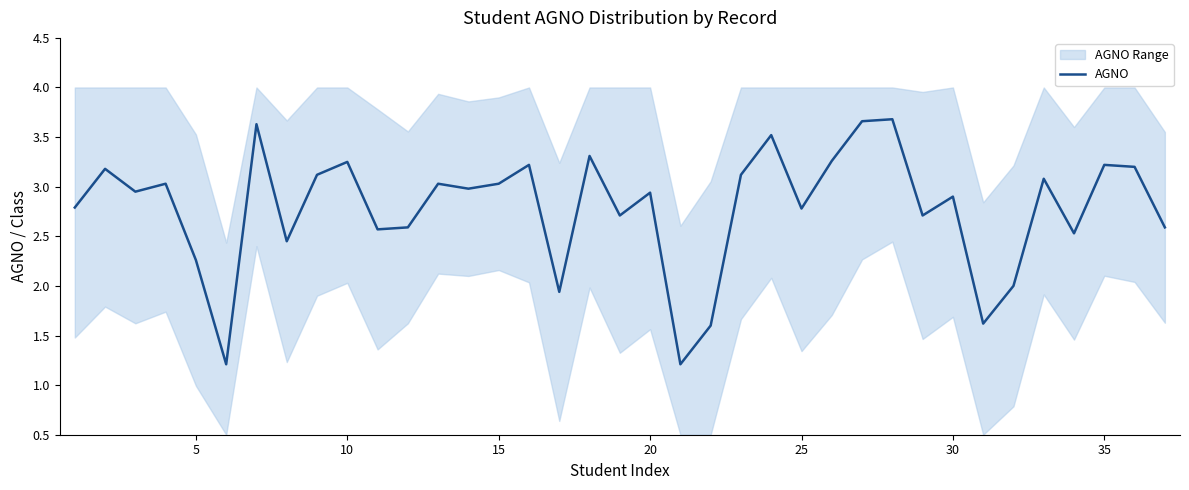

What is the lowest value of the AGNO series?

1.2